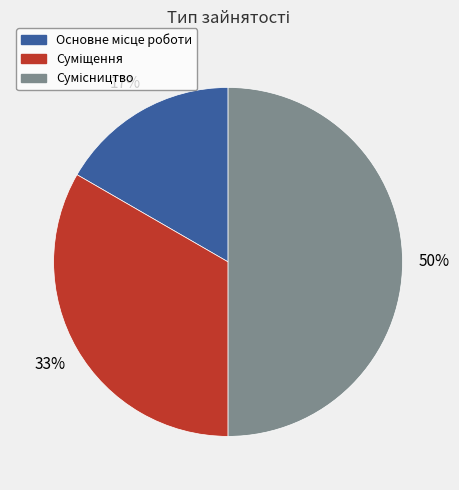

To the nearest percent, what is the average slice percentage?

33%